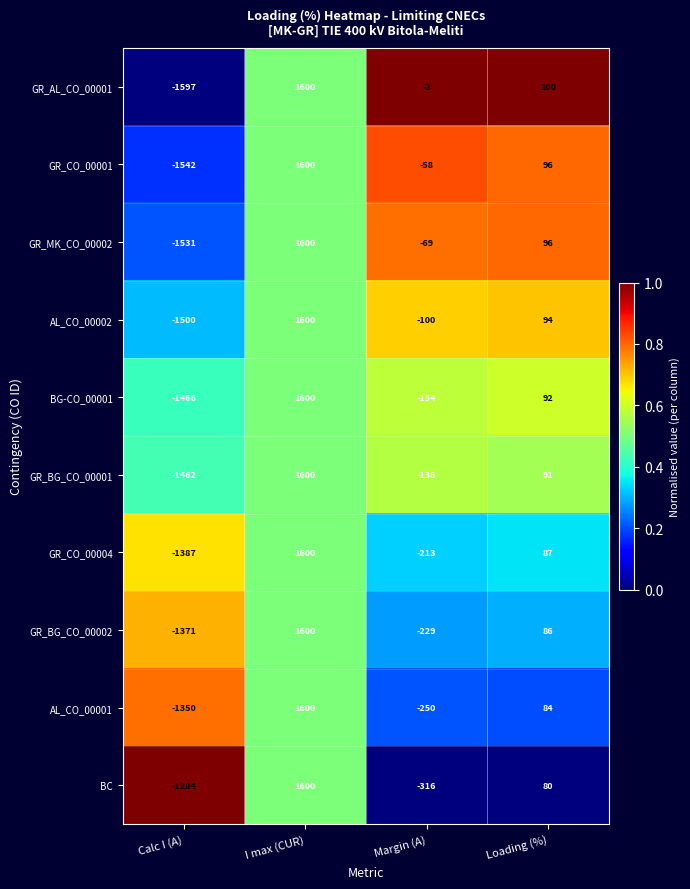

What is the spread (max minus min) of values at Calc I (A)?

313